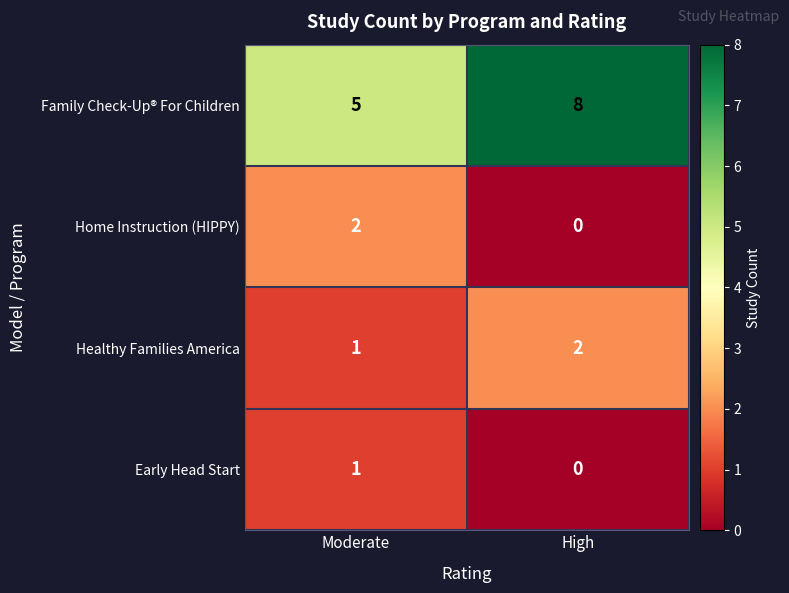

Reading left to right, what are all the values shown in this chart?

Family Check-Up® For Children: 5	8
Home Instruction (HIPPY): 2	0
Healthy Families America: 1	2
Early Head Start: 1	0